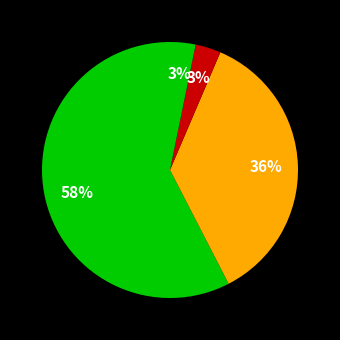

Does any single category account for the majority?

Yes